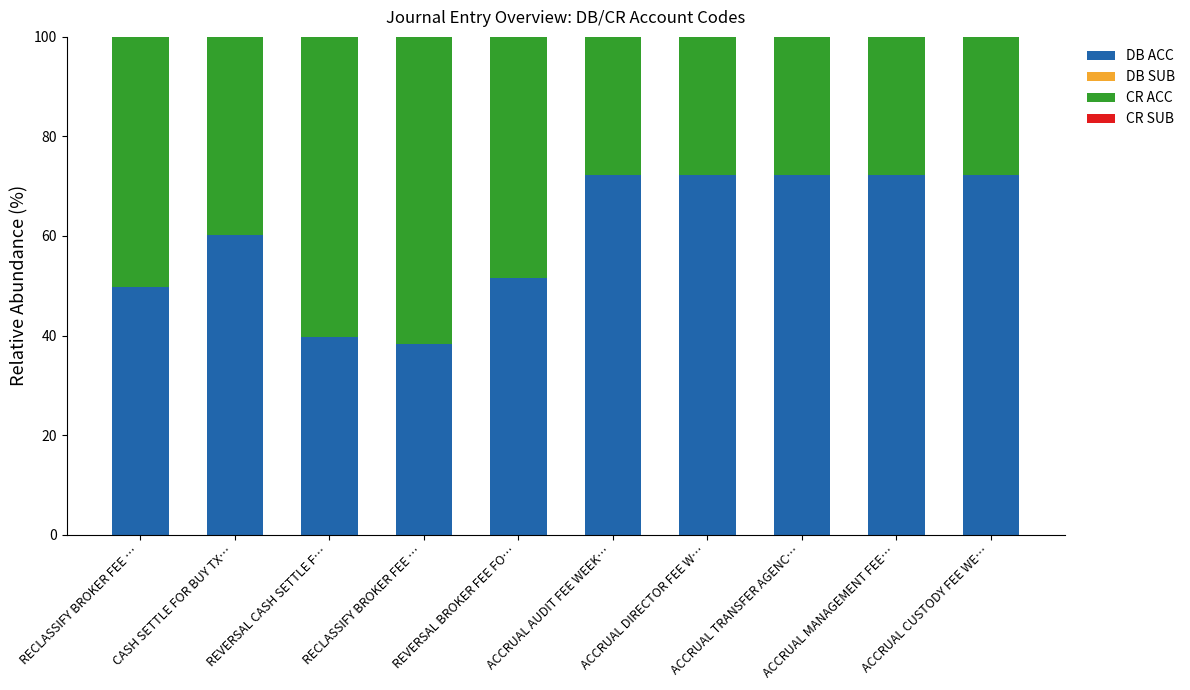

Are the bars horizontal?

No